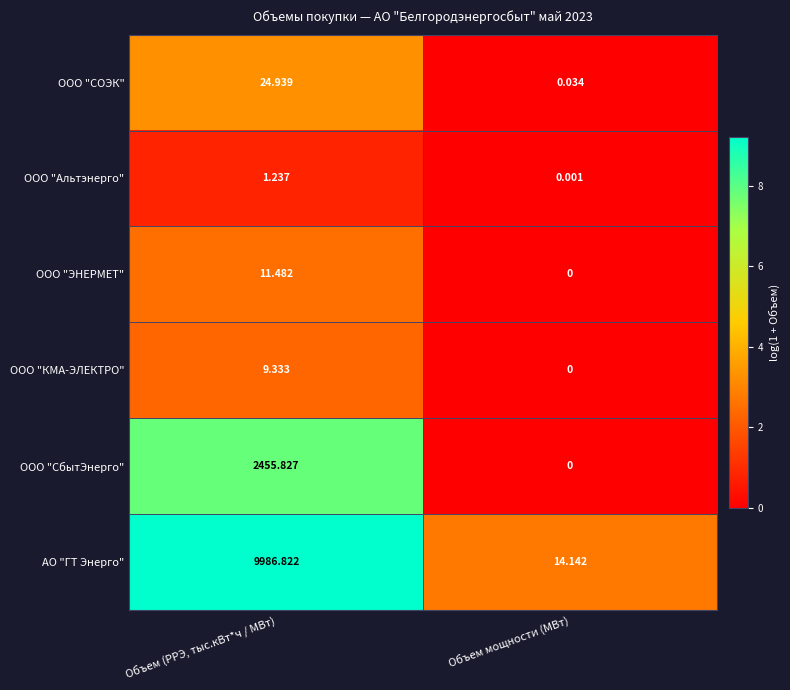

At Объем (РРЭ, тыс.кВт*ч / МВт), list the series in order from smallest to largest.

ООО "Альтэнерго", ООО "КМА-ЭЛЕКТРО", ООО "ЭНЕРМЕТ", ООО "СОЭК", ООО "СбытЭнерго", АО "ГТ Энерго"